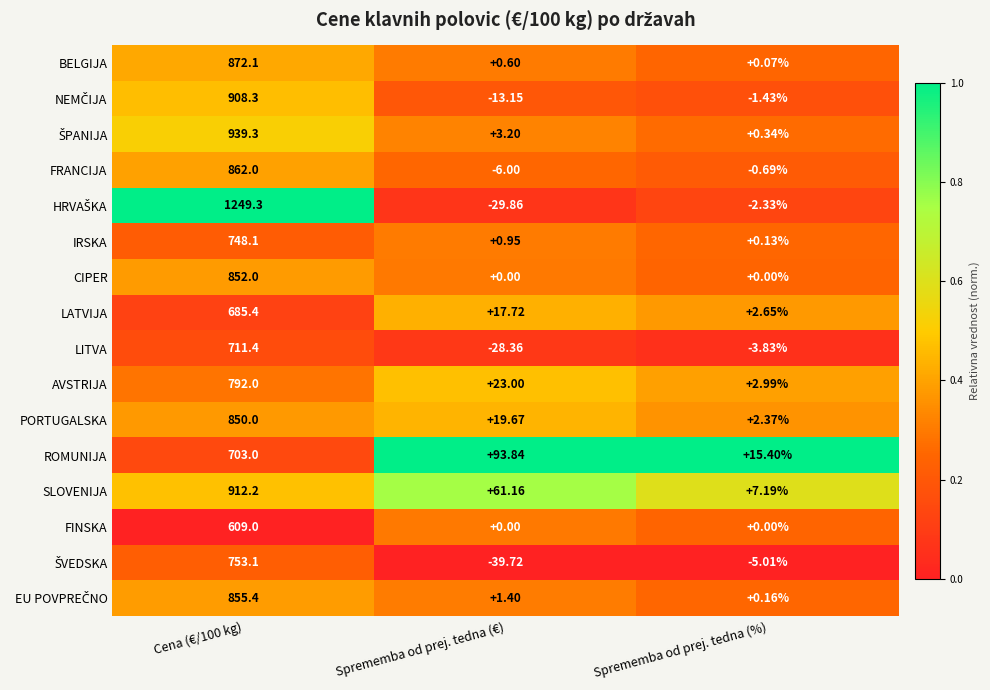

Which series changed the most between Sprememba od prej. tedna (€) and Sprememba od prej. tedna (%)?

ROMUNIJA